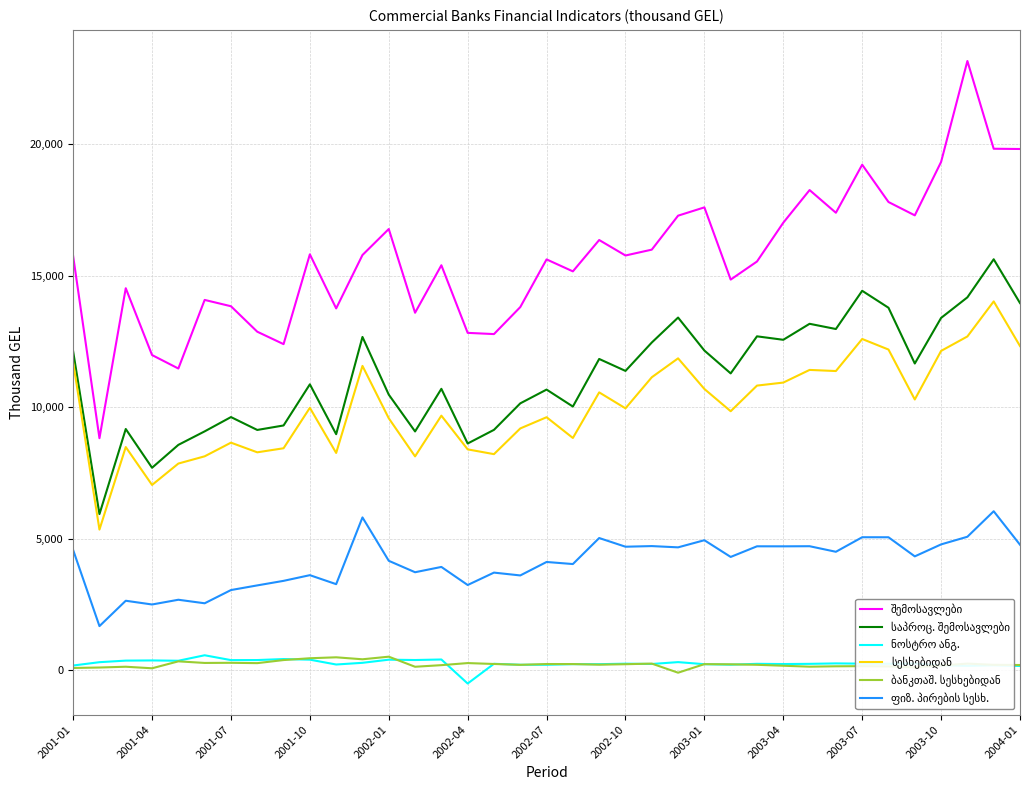

What is the maximum value shown in the chart?

23169.0